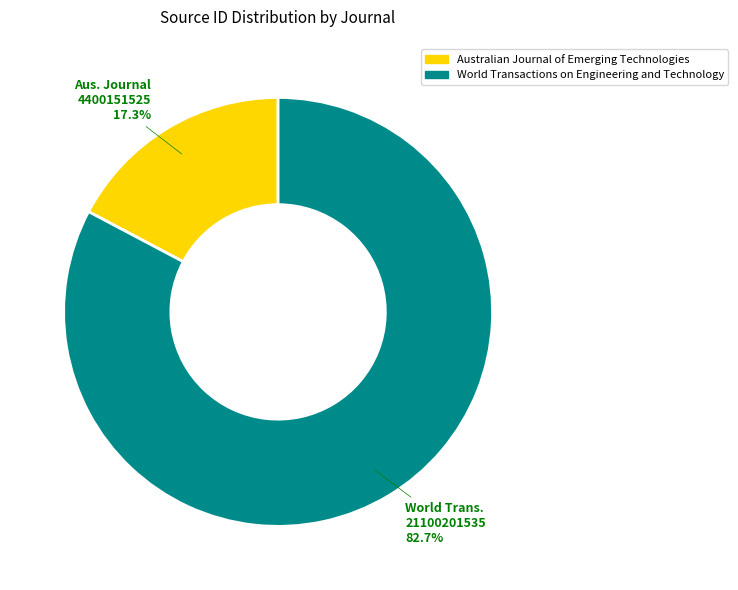

What is the largest slice in the pie chart?

World Transactions on Engineering and Technology